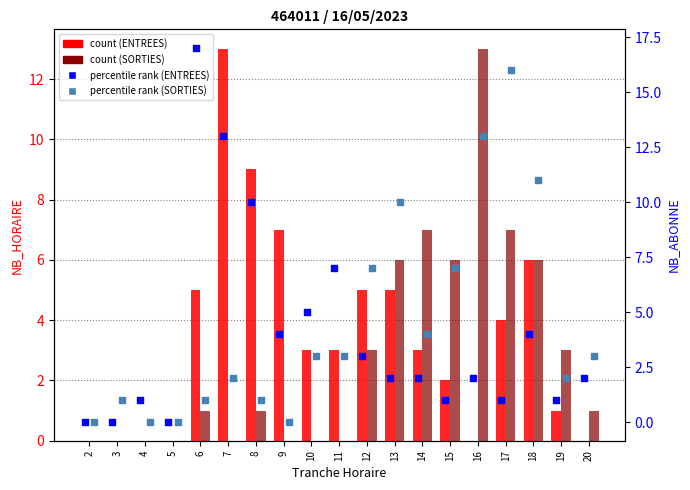

At how many categories does at least one series exceed 8?

7